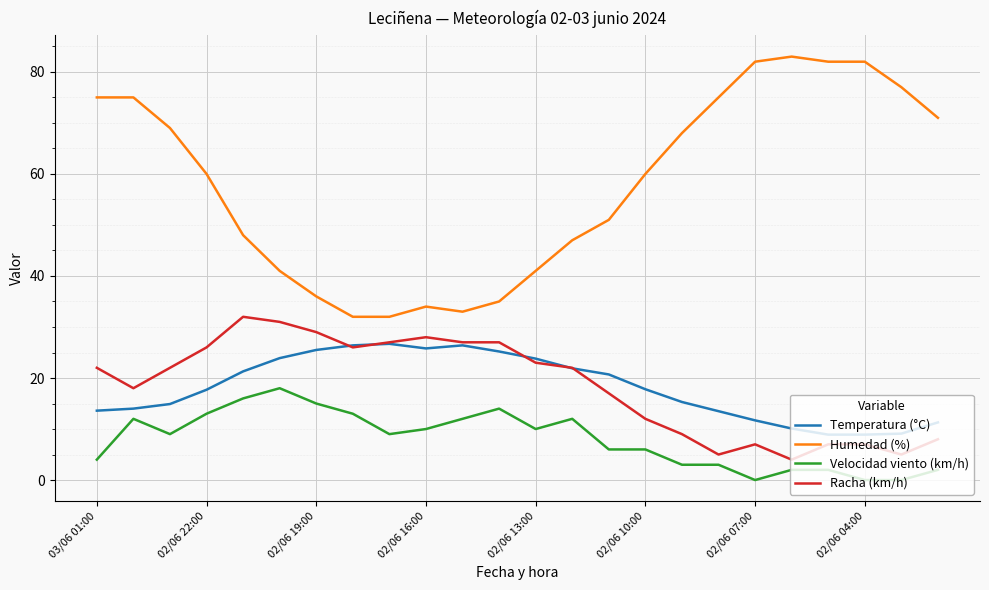

Does the chart display data point markers on the line(s)?

No